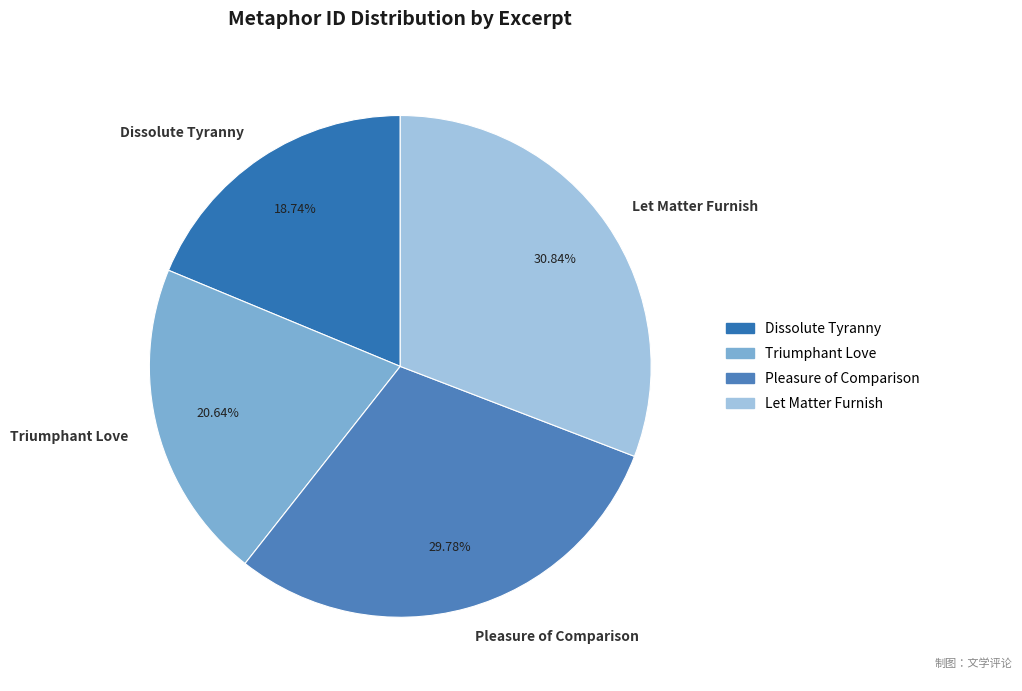

What is the smallest slice in the pie chart?

Dissolute Tyranny